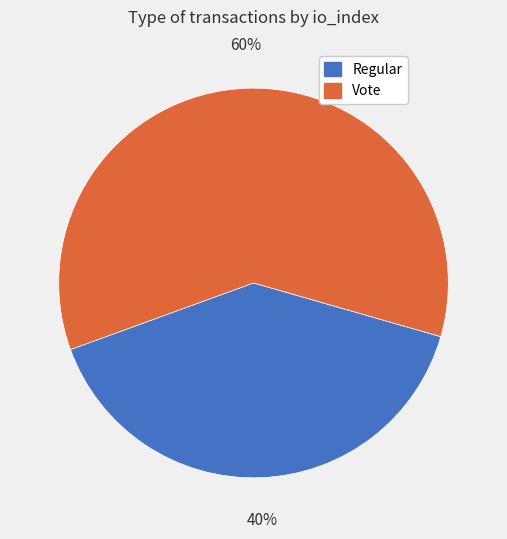

Count the number of slices in the pie.

2